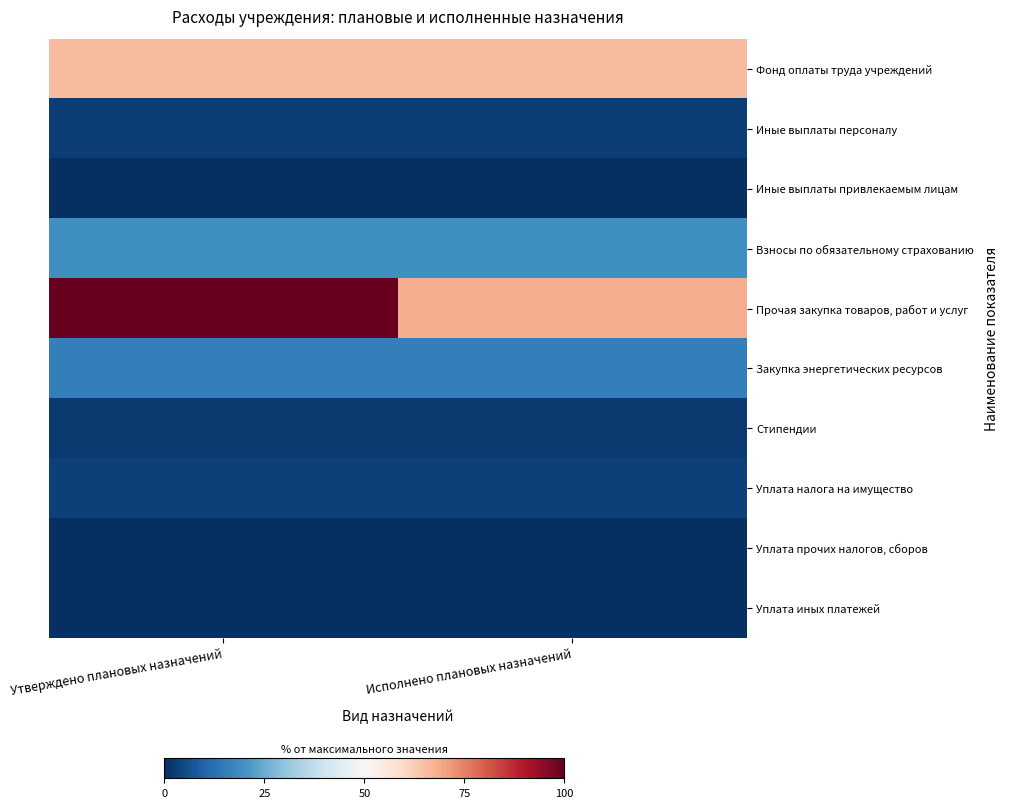

Reading left to right, what are all the values shown in this chart?

Фонд оплаты труда учреждений: Утверждено плановых назначений=65.8	Исполнено плановых назначений=65.8
Иные выплаты персоналу: Утверждено плановых назначений=3.1	Исполнено плановых назначений=3.1
Иные выплаты привлекаемым лицам: Утверждено плановых назначений=0.3	Исполнено плановых назначений=0.3
Взносы по обязательному страхованию: Утверждено плановых назначений=19.2	Исполнено плановых назначений=19.2
Прочая закупка товаров, работ и услуг: Утверждено плановых назначений=100.0	Исполнено плановых назначений=68.1
Закупка энергетических ресурсов: Утверждено плановых назначений=16.0	Исполнено плановых назначений=15.6
Стипендии: Утверждено плановых назначений=2.0	Исполнено плановых назначений=2.0
Уплата налога на имущество: Утверждено плановых назначений=3.4	Исполнено плановых назначений=3.4
Уплата прочих налогов, сборов: Утверждено плановых назначений=0.1	Исполнено плановых назначений=0.1
Уплата иных платежей: Утверждено плановых назначений=0.0	Исполнено плановых назначений=0.0